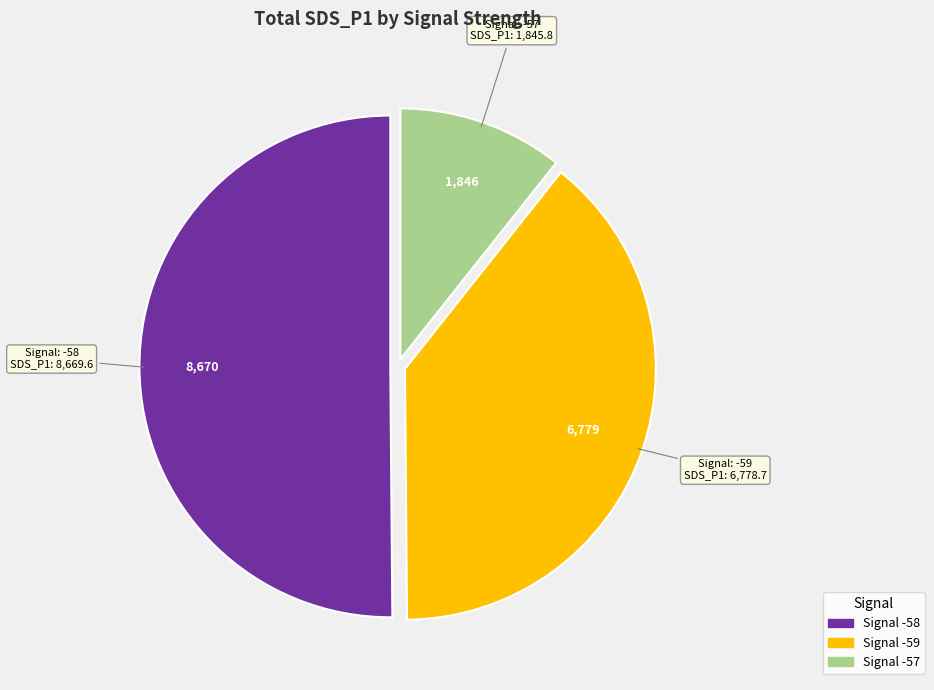

Does any single category account for the majority?

Yes